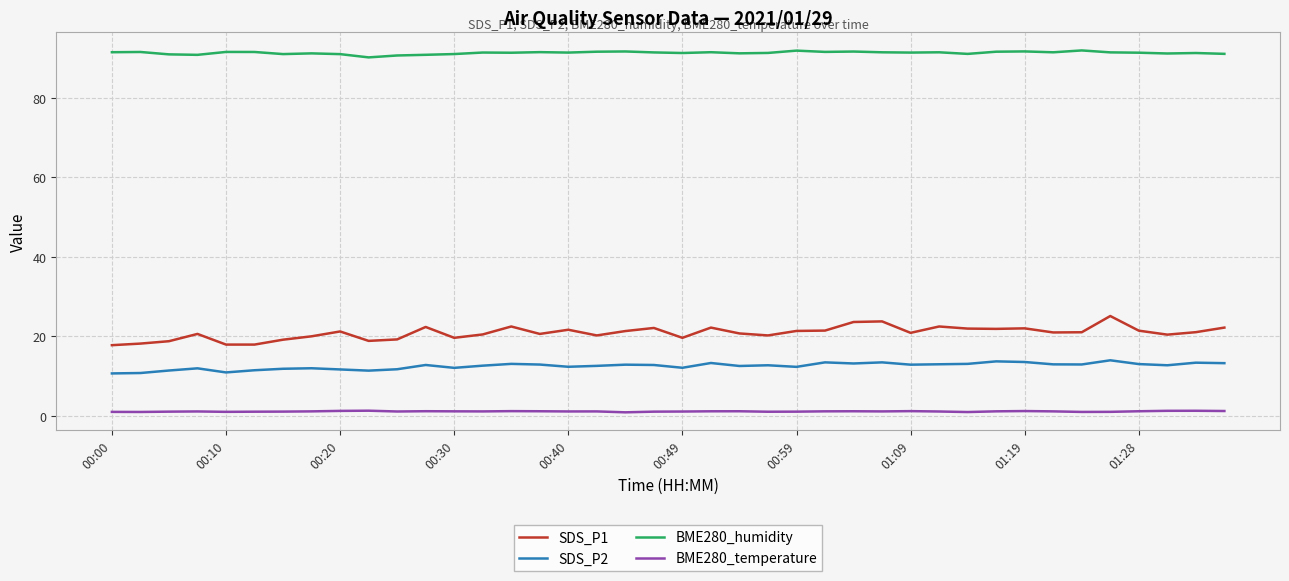

Which series has the largest range (max minus min)?

SDS_P1